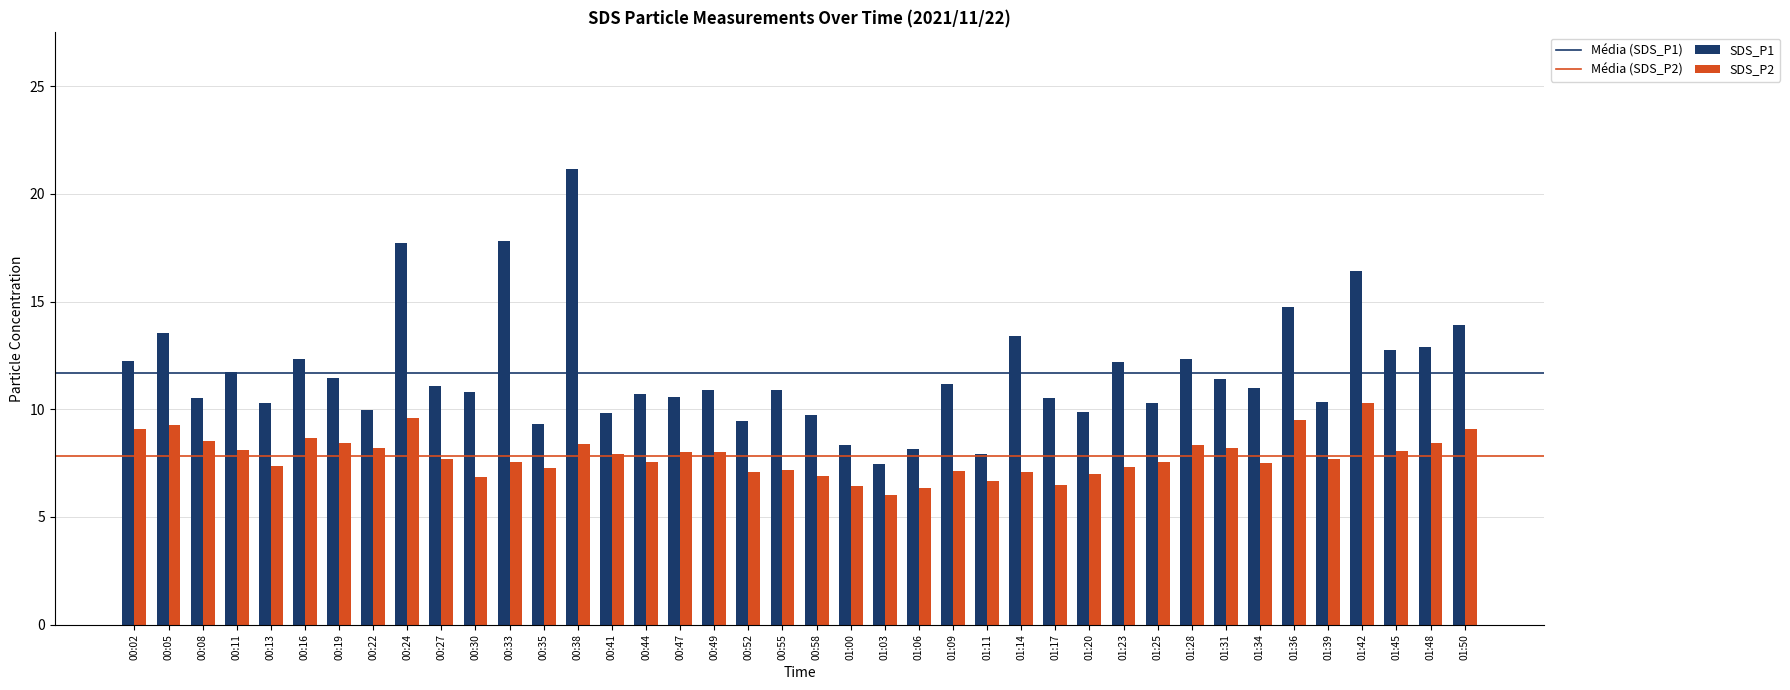

Rank the series at 00:35 from lowest to highest value.

SDS_P2, SDS_P1